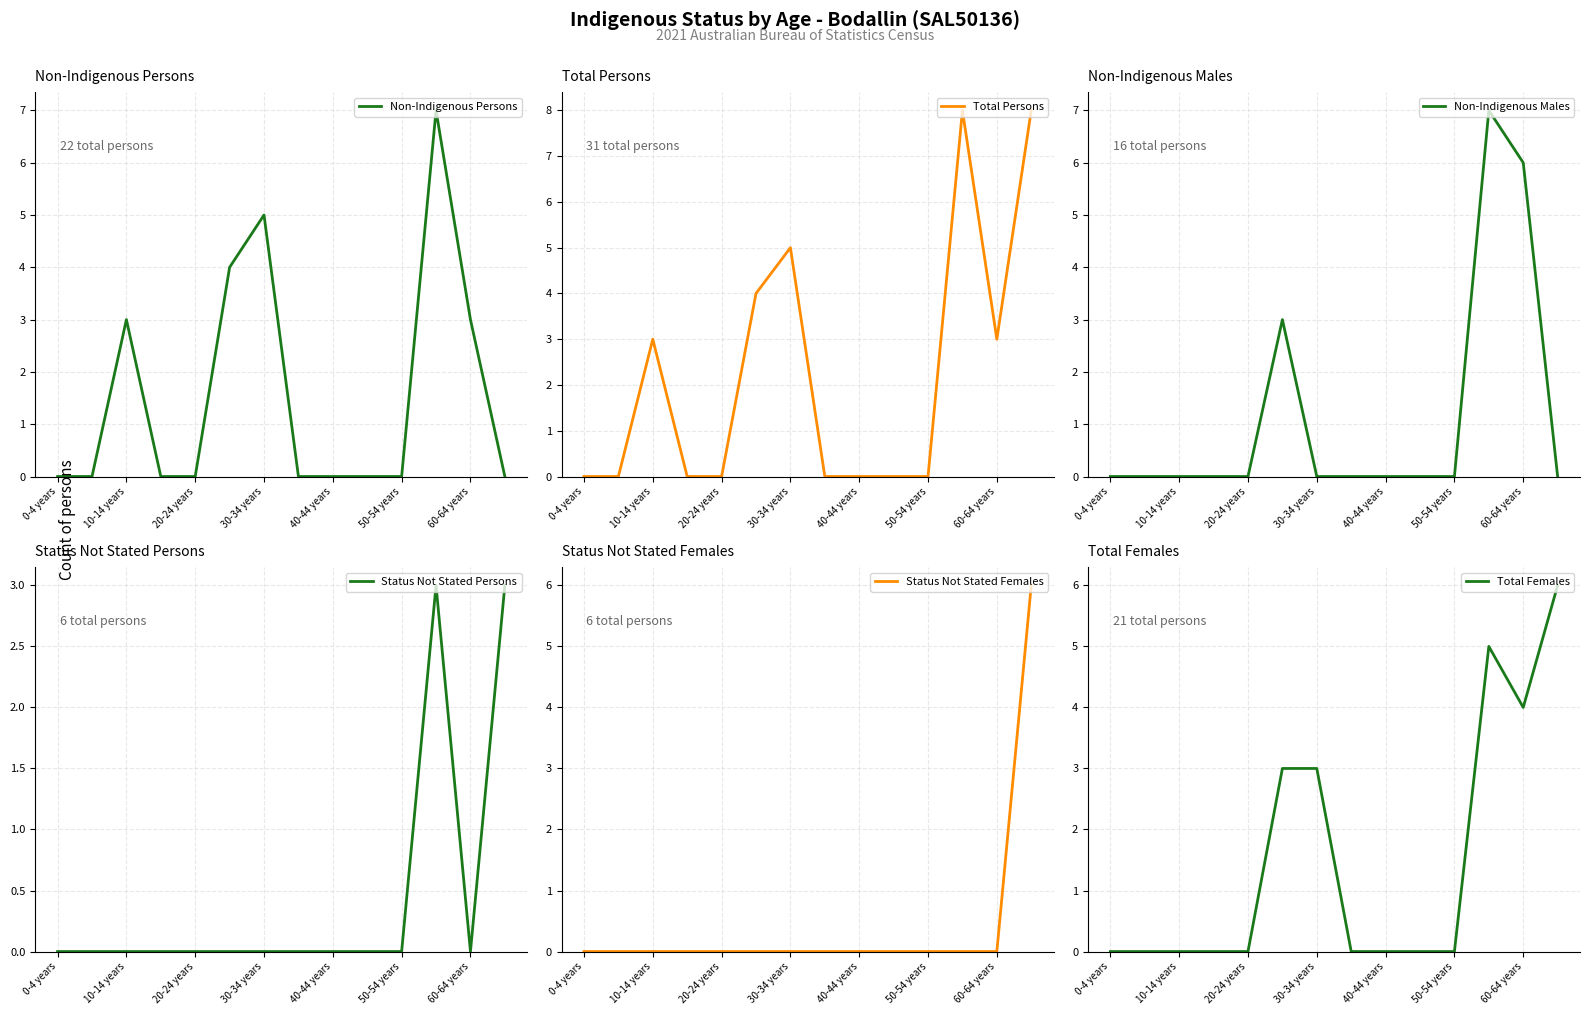

How many distinct data groups are displayed?

6